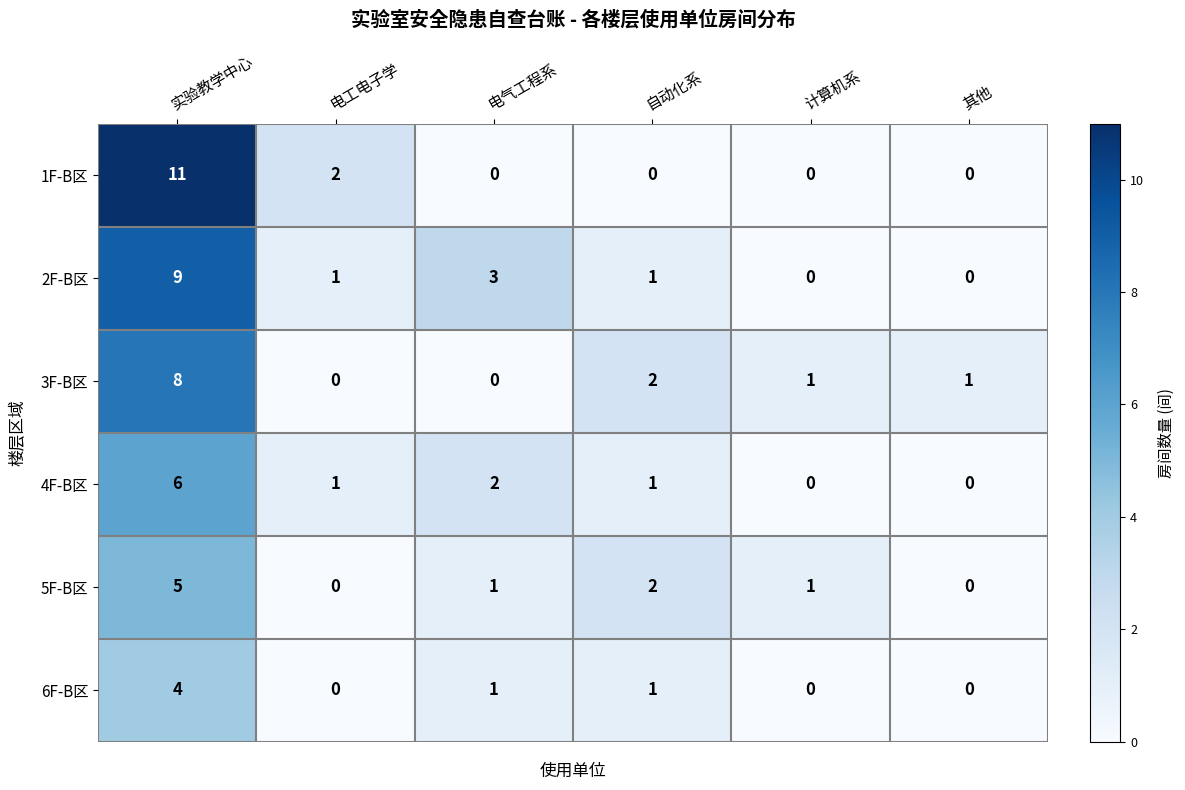

The 5F-B区 series shows 2 at 其他. True or false?

False